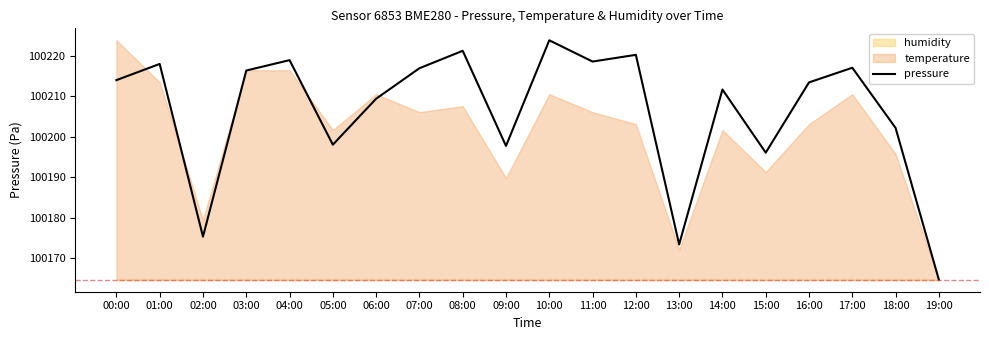

The chart shows a value of 28658.8 at 12:00. True or false?

False